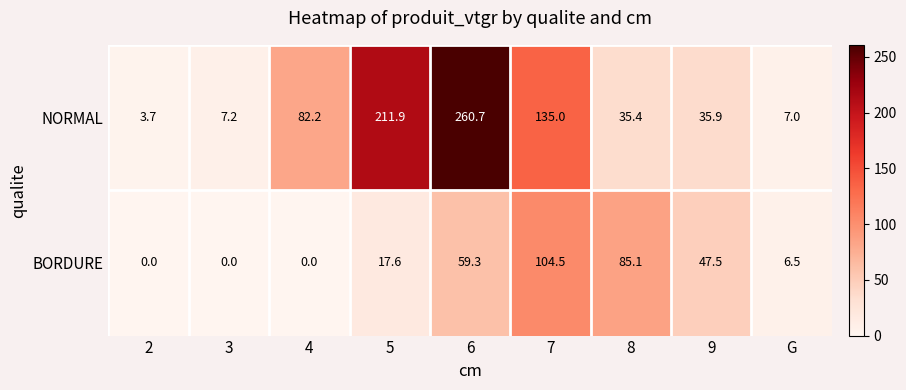

Which series has the largest total across all categories?

NORMAL